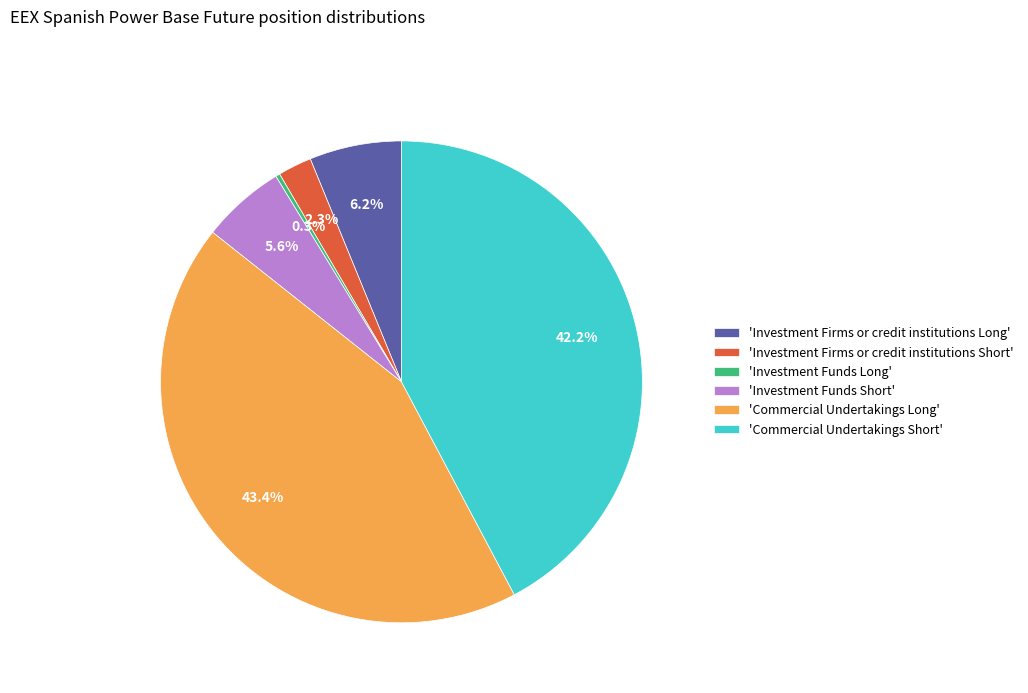

Does any single category account for the majority?

No